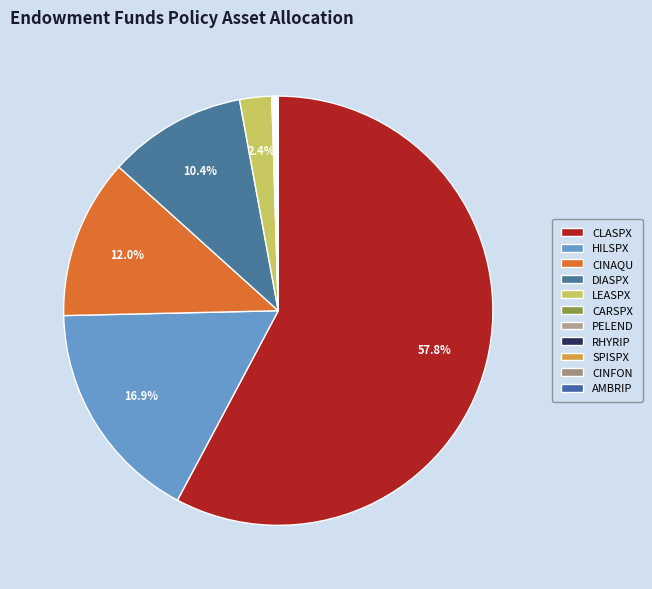

How many slices are in this pie chart?

11